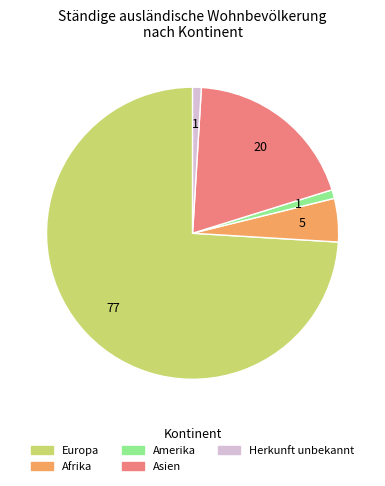

Is there a majority slice in this chart?

Yes